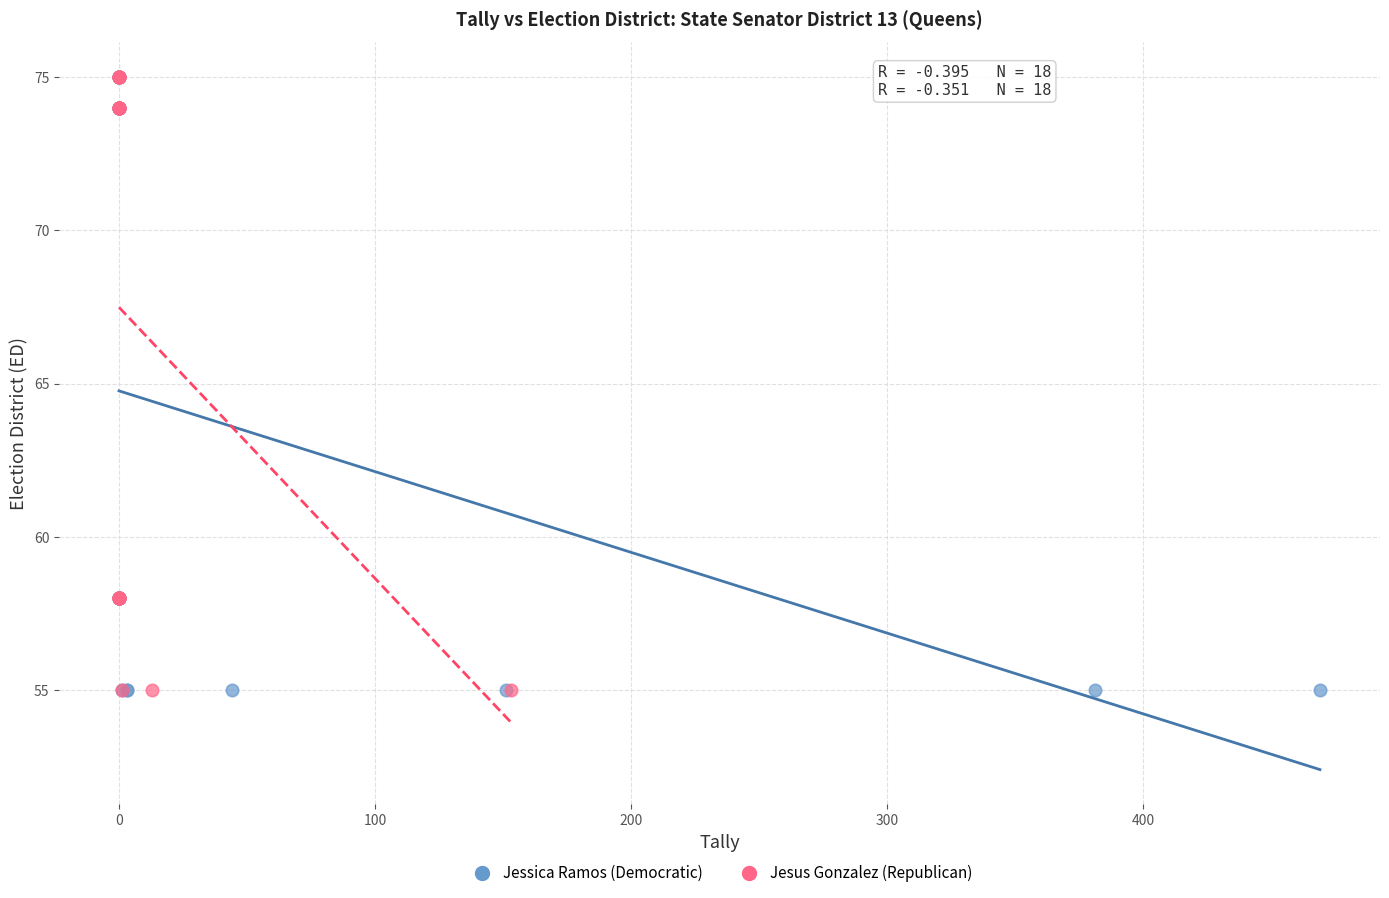

What are all the series names shown in the legend?

Jessica Ramos (Democratic), Jesus Gonzalez (Republican)